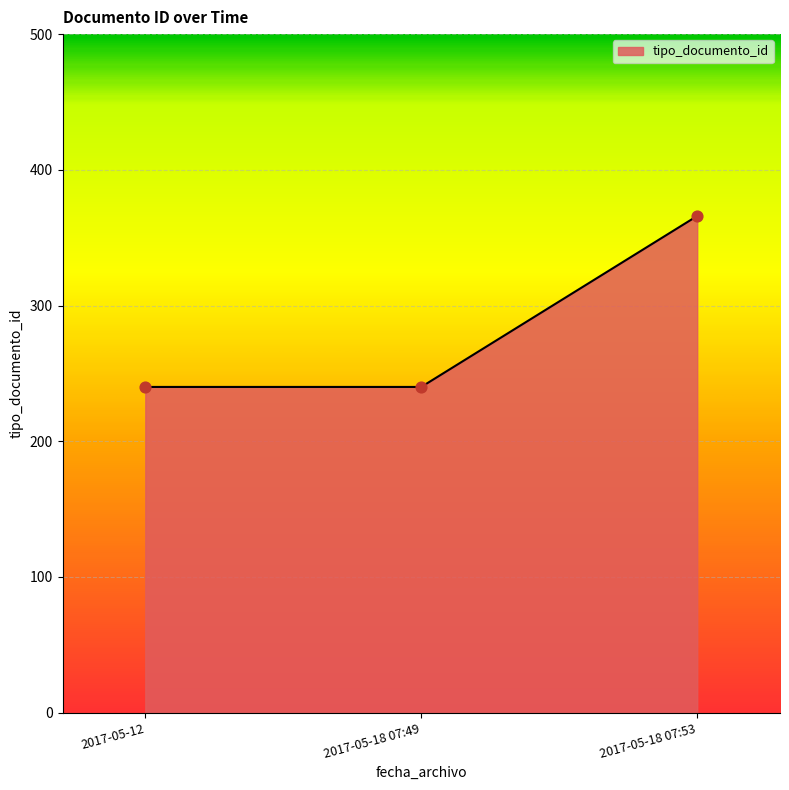

Which has a higher value, 2017-05-18 07:49 or 2017-05-18 07:53?

2017-05-18 07:53